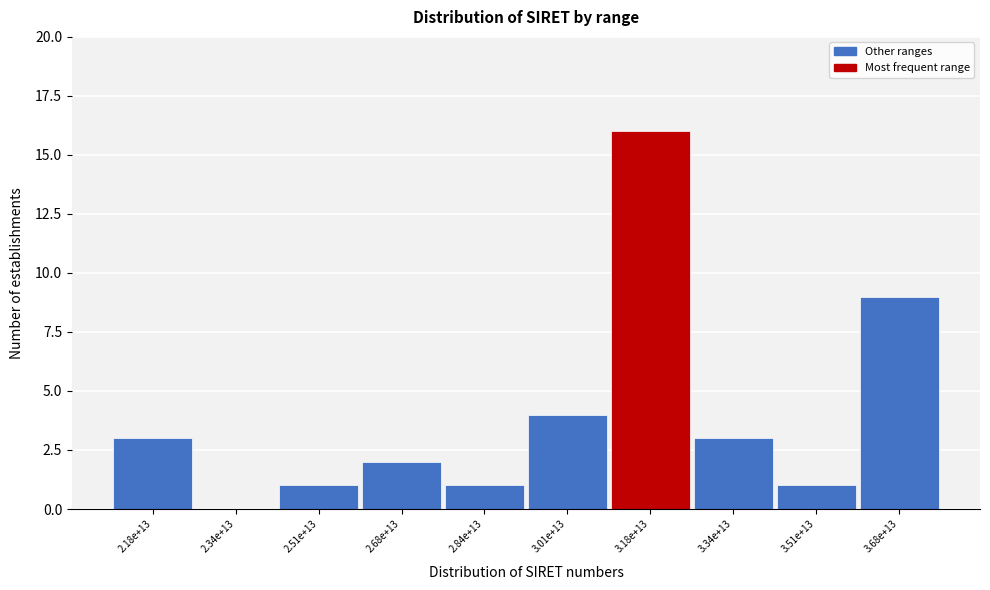

Reading right to left, extract all data points from this chart.

3.68e+13=9	3.51e+13=1	3.34e+13=3	3.18e+13=16	3.01e+13=4	2.84e+13=1	2.68e+13=2	2.51e+13=1	2.34e+13=0	2.18e+13=3